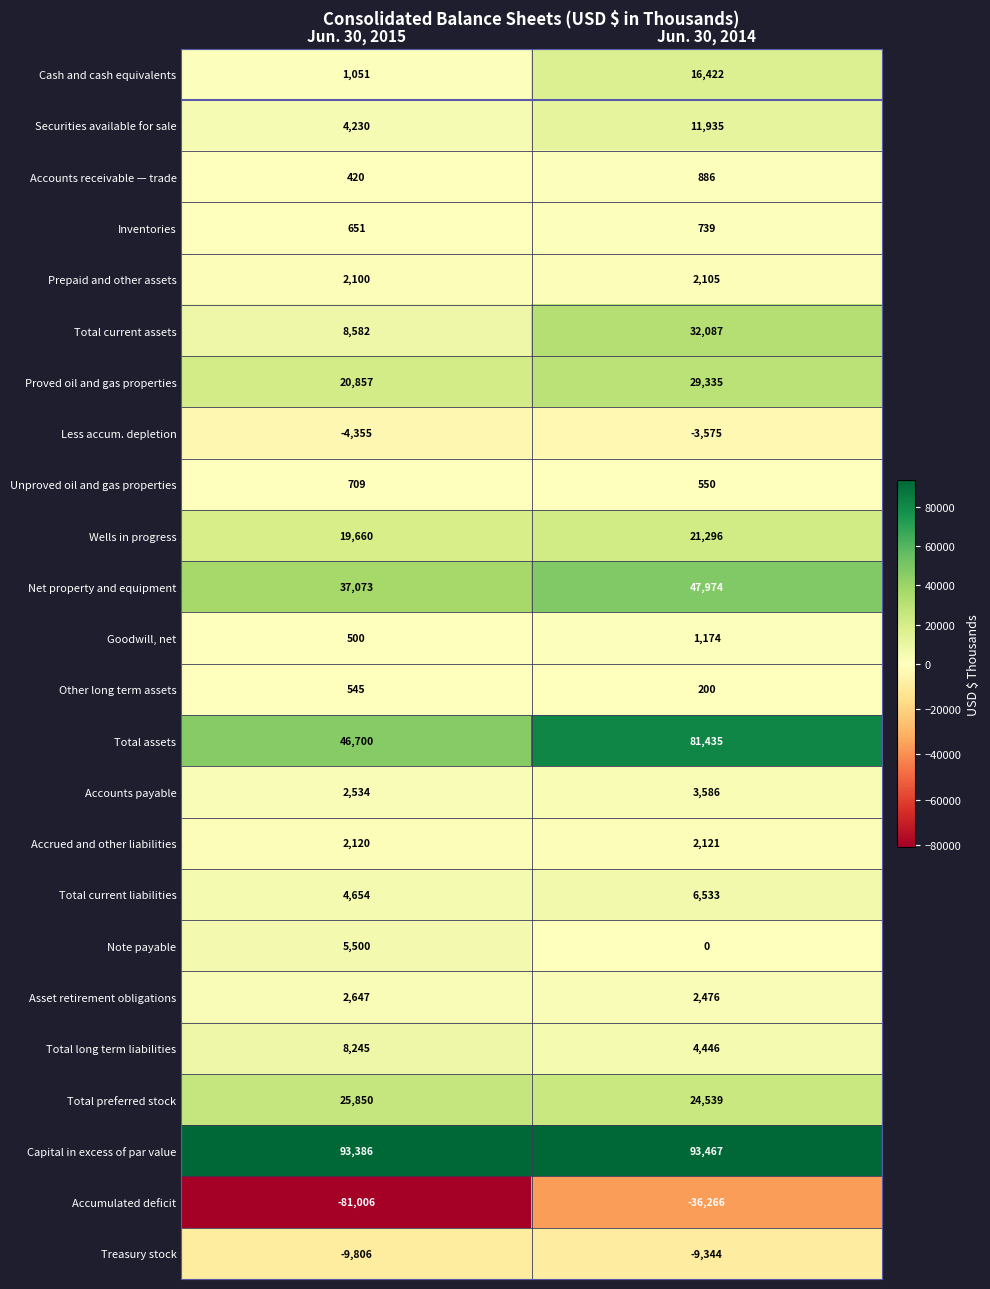

What is the difference between the highest and lowest values at Jun. 30, 2015?

174392